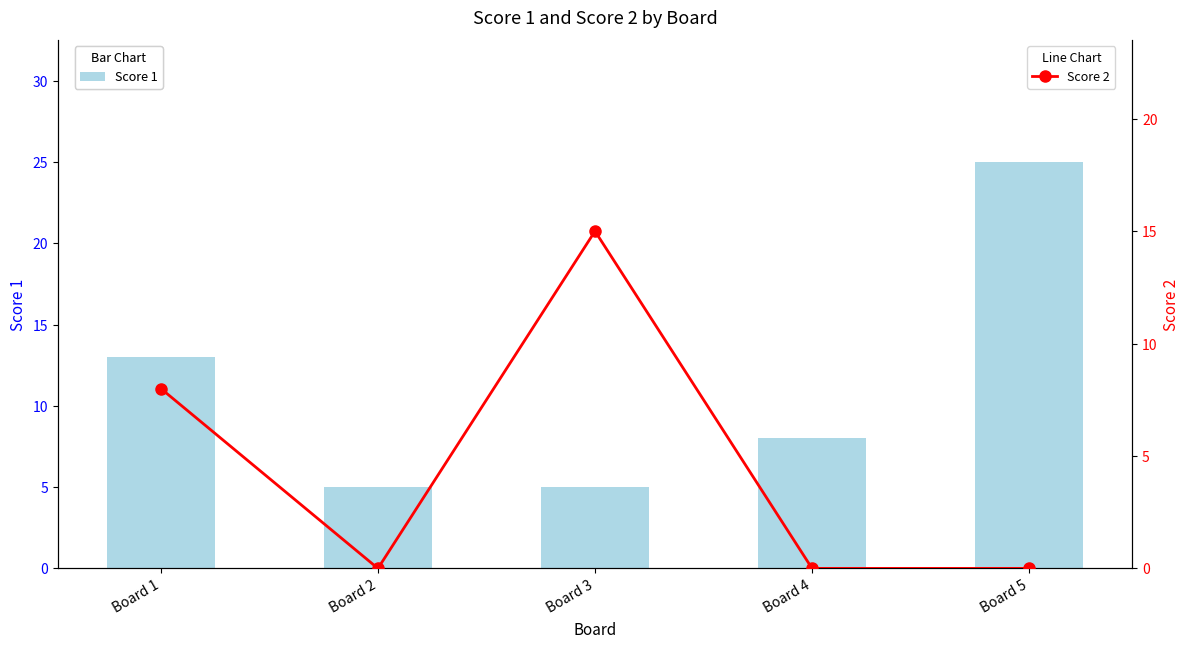

List the labels in order of Score 1 value, smallest first.

Board 2, Board 3, Board 4, Board 1, Board 5